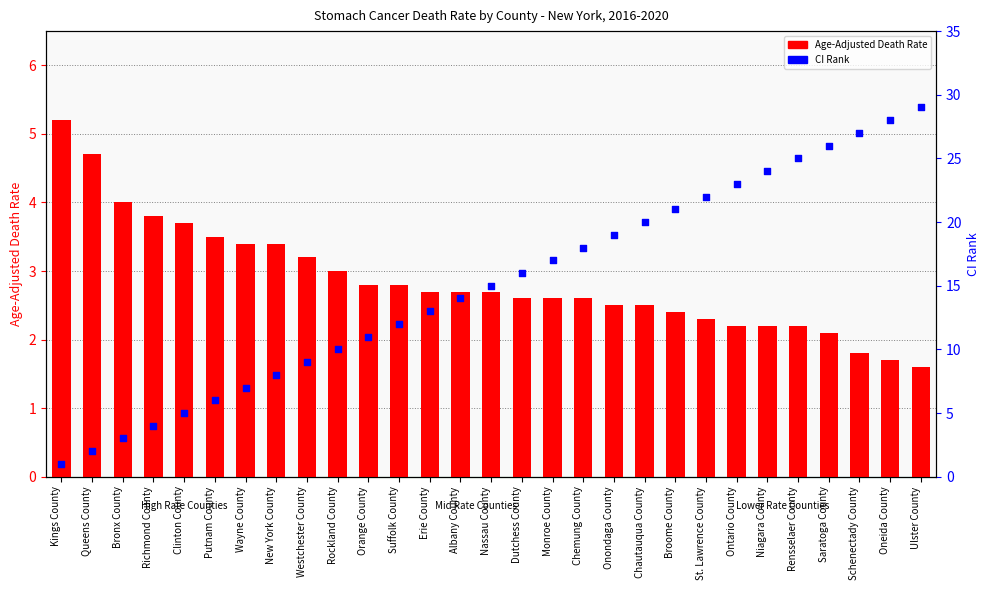

At which category is the sum across all series the highest?

Ulster County